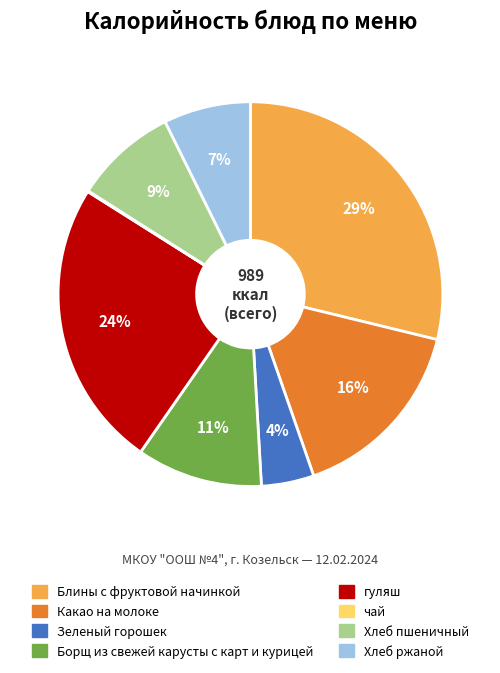

Approximately how many times larger is the value at Хлеб ржаной compared to гуляш?

0.3